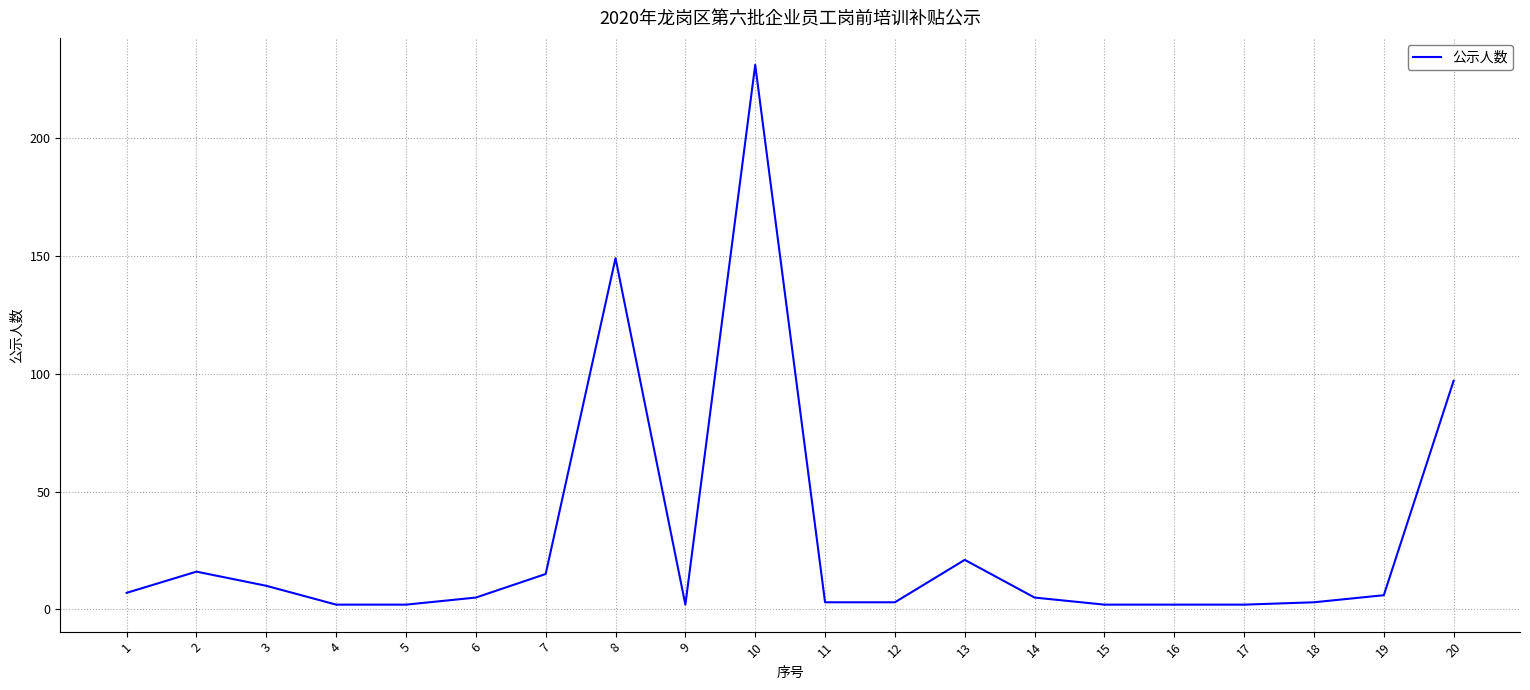

What is the change in value from 5 to 19?

+4